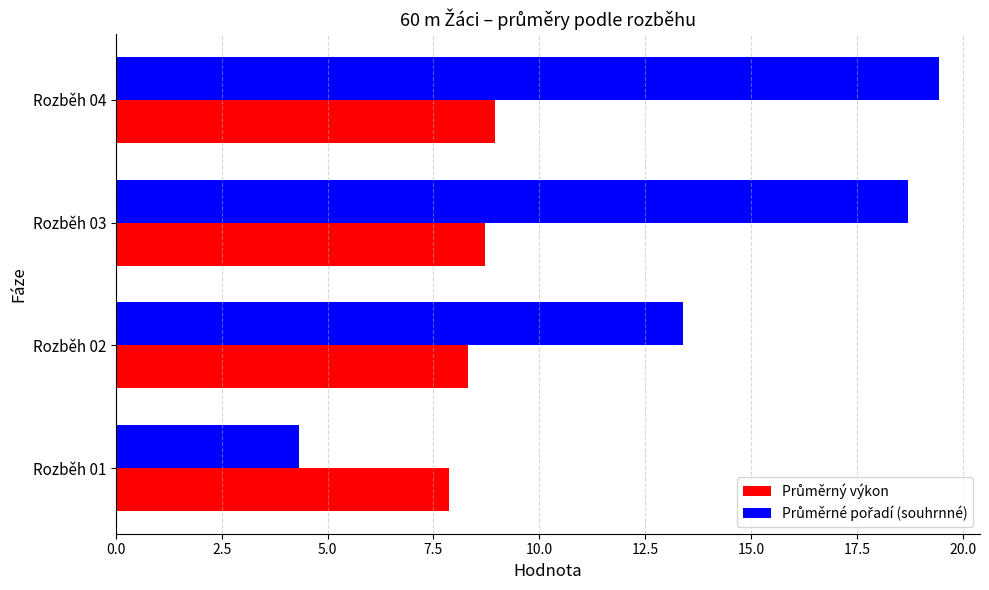

Which category has the lowest value across all series?

Rozběh 01